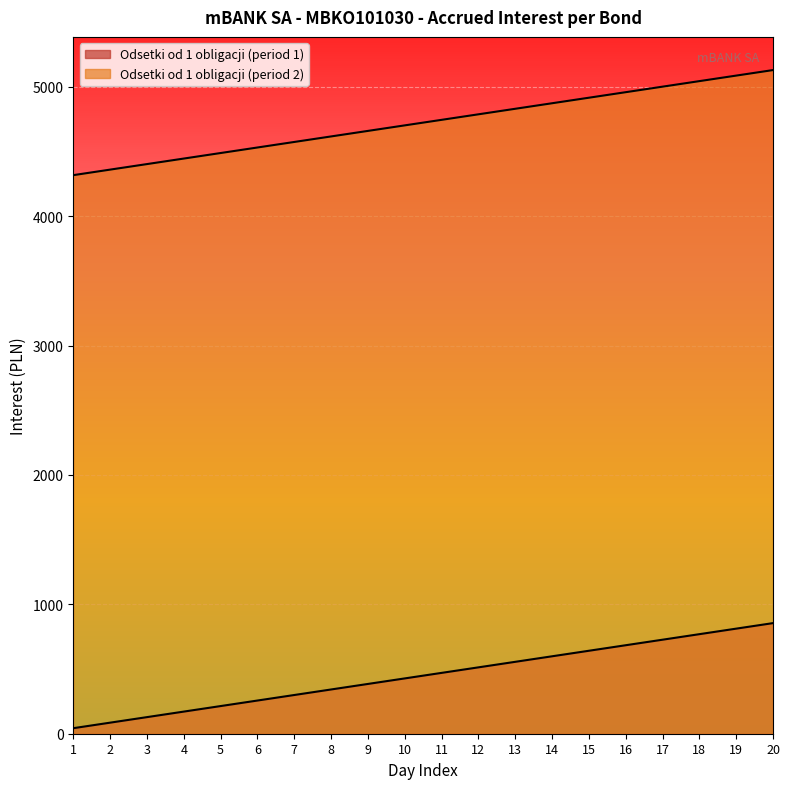

Which series has the largest range (max minus min)?

Odsetki od 1 obligacji (period 2)